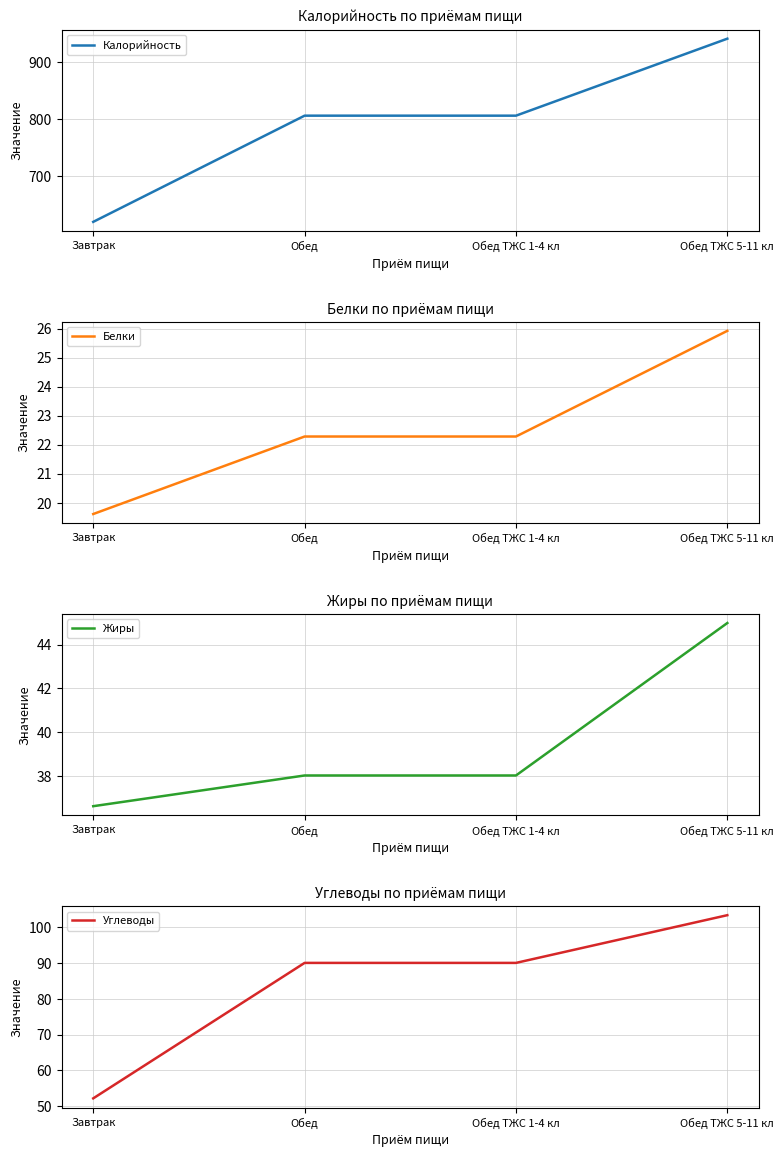

At which label does Жиры first exceed 38?

Обед